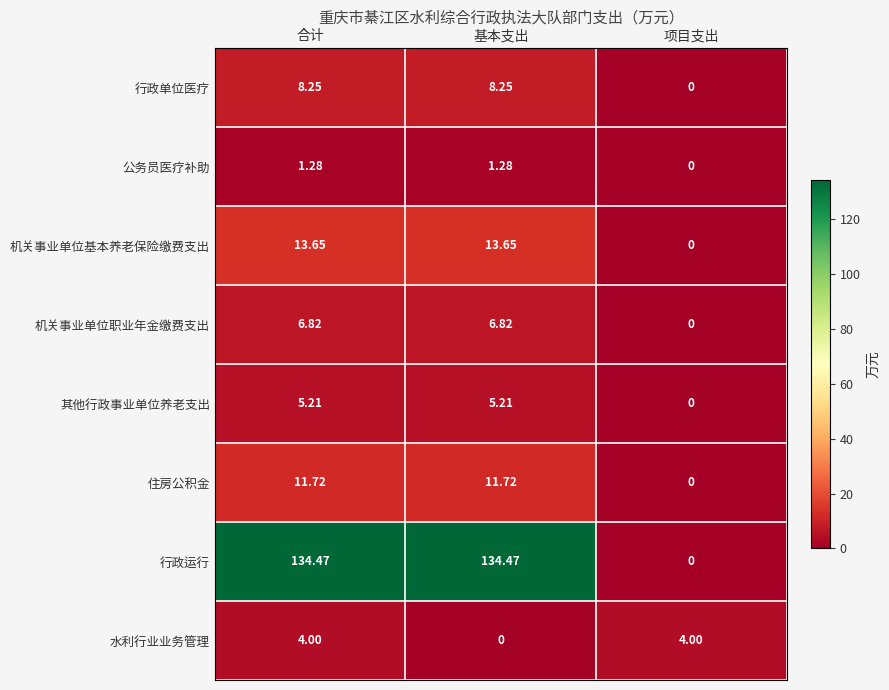

How many data points in 行政运行 are above 134?

2